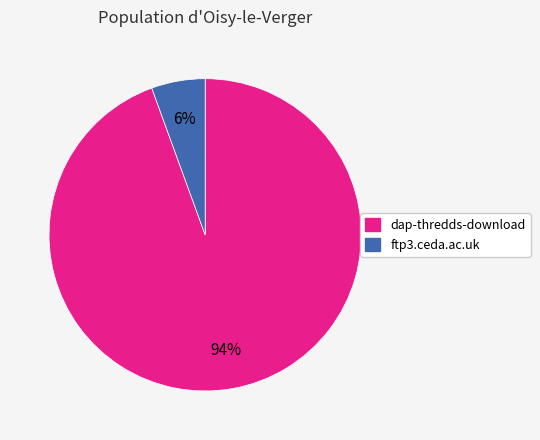

Combined, do dap-thredds-download and ftp3.ceda.ac.uk account for over 50%?

Yes